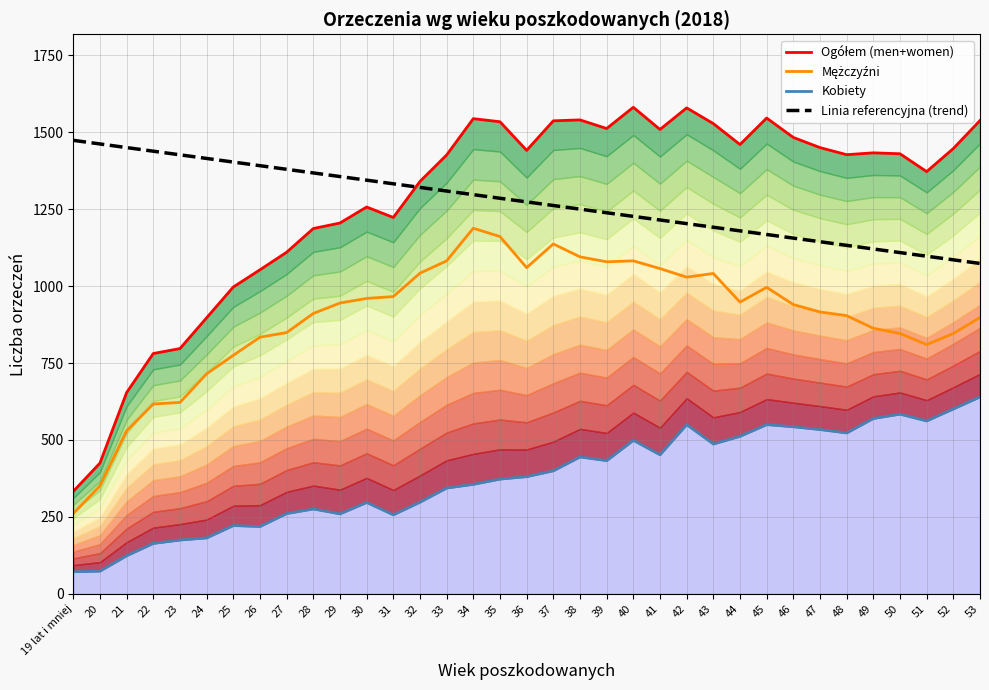

Rank the categories by Linia referencyjna (trend) value from lowest to highest.

53, 52, 51, 50, 49, 48, 47, 46, 45, 44, 43, 42, 41, 40, 39, 38, 37, 36, 35, 34, 33, 32, 31, 30, 29, 28, 27, 26, 25, 24, 23, 22, 21, 20, 19 lat i mniej